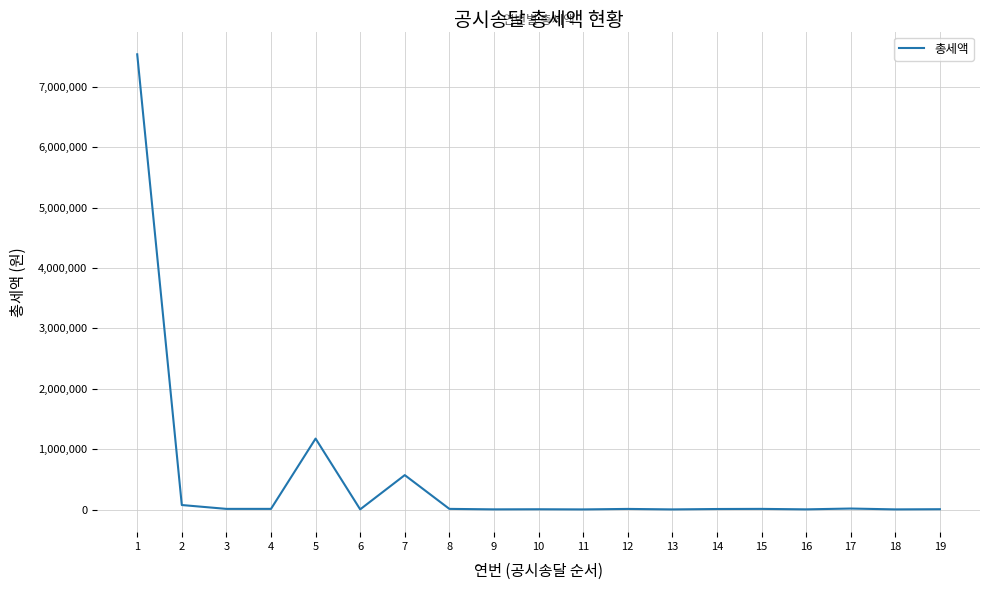

What is the difference between the maximum and minimum values?

7535220